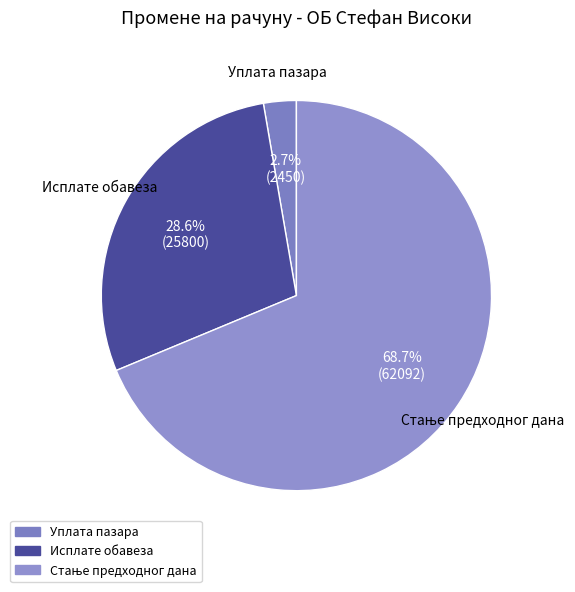

How many slices are in this pie chart?

3